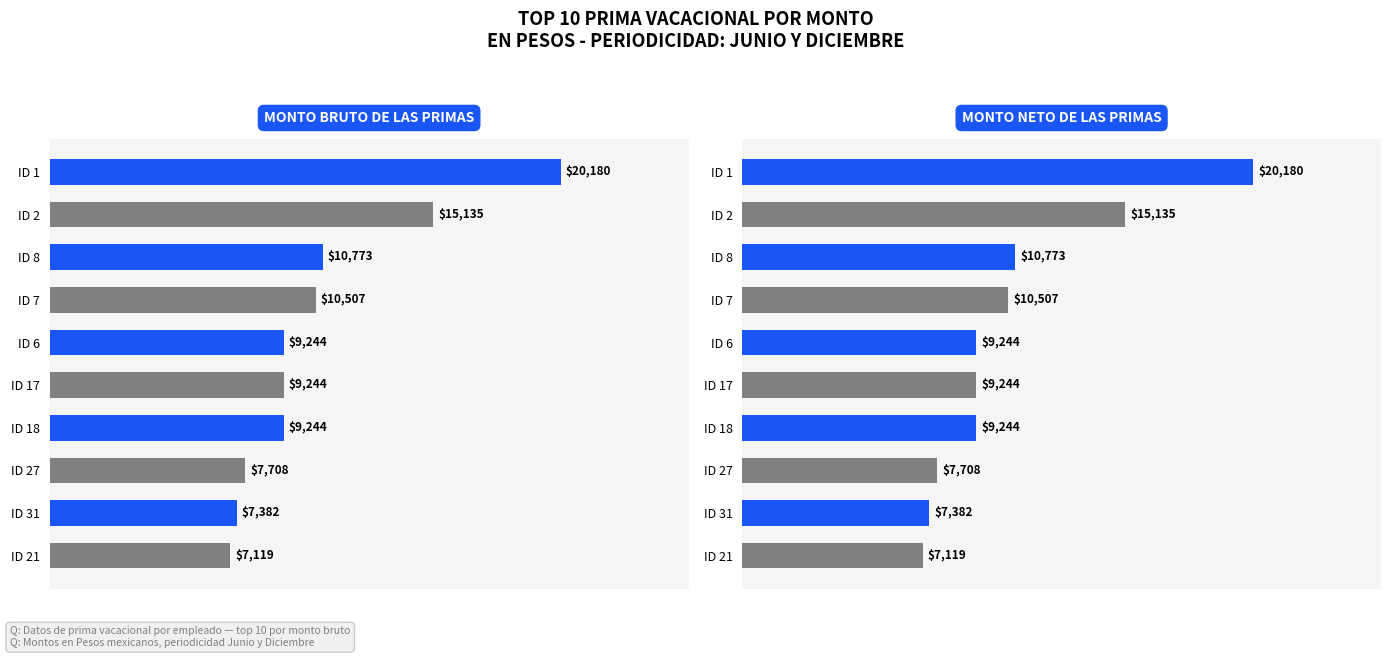

What are all the series names shown in the legend?

Monto bruto de las primas, Monto neto de las primas